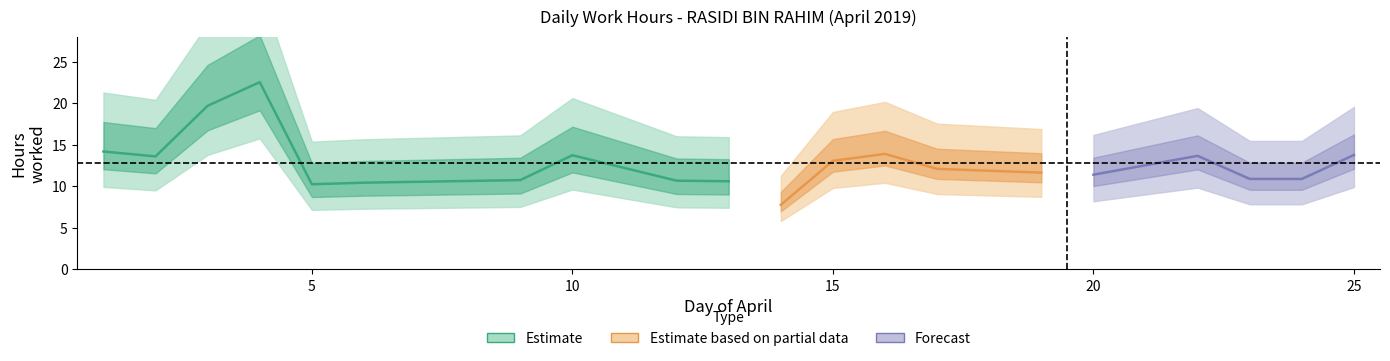

Does the chart have visible grid lines?

No